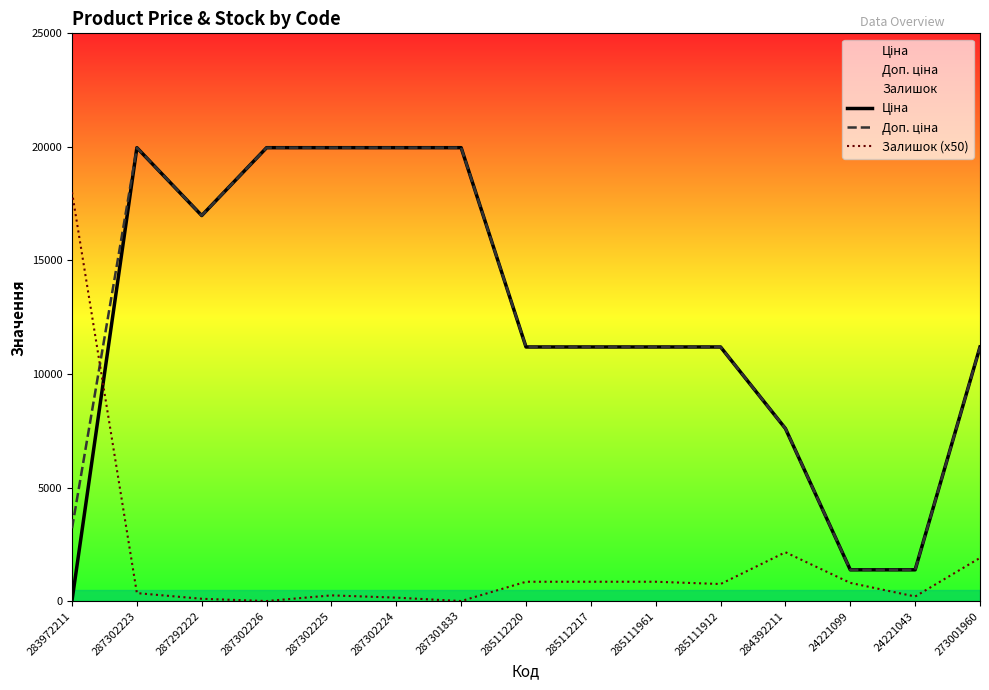

Rank the categories by Залишок (x50) value from highest to lowest.

283972211, 284392211, 273001960, 285112220, 285112217, 285111961, 24221099, 285111912, 287302223, 287302225, 24221043, 287302224, 287292222, 287302226, 287301833